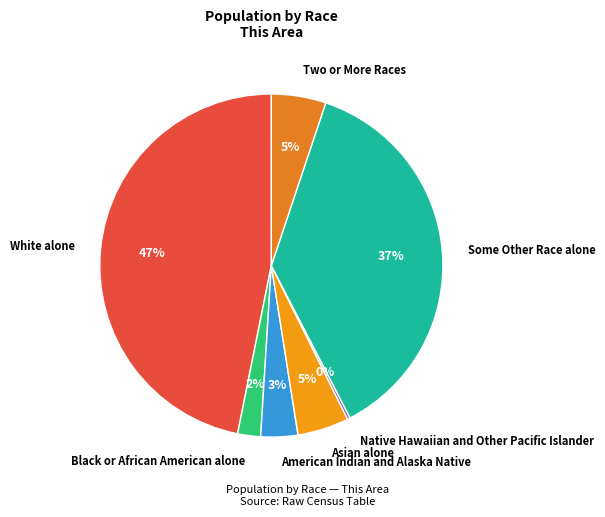

Which has a higher value, Asian alone or Black or African American alone?

Asian alone